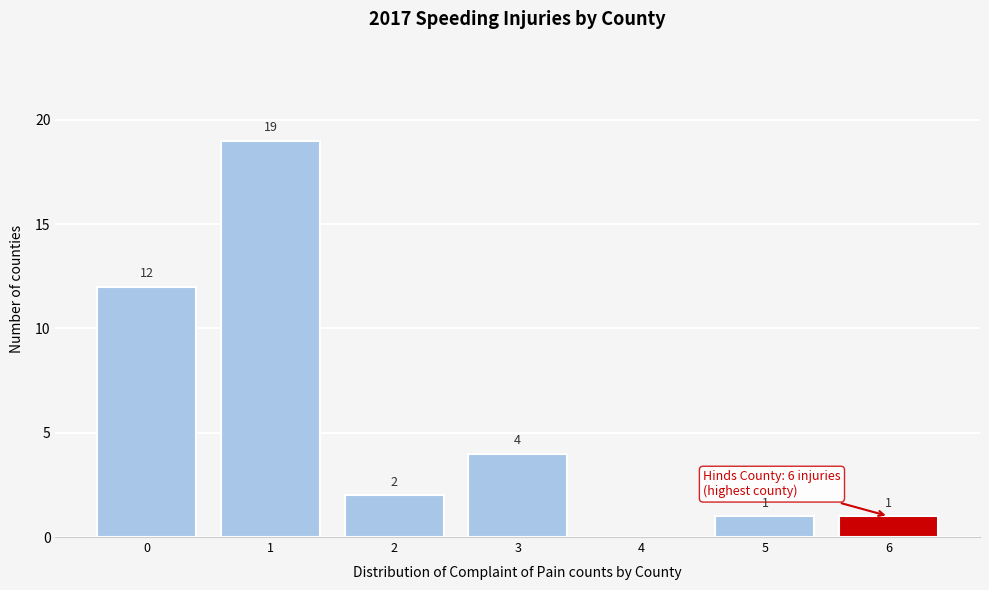

Which range on the x-axis has the tallest bar?

0.5 to 1.5